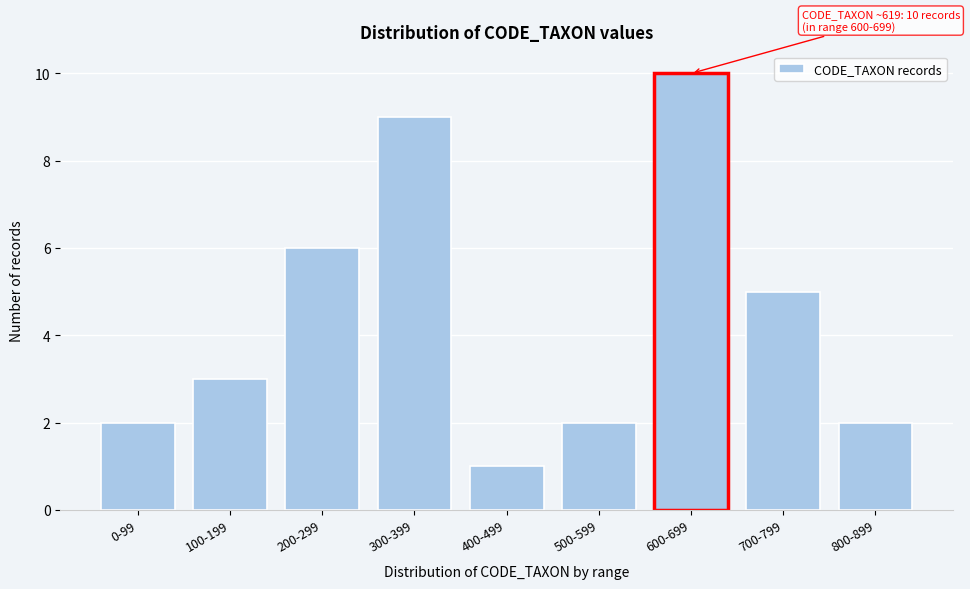

Reading right to left, list all the values displayed in this chart.

2	5	10	2	1	9	6	3	2